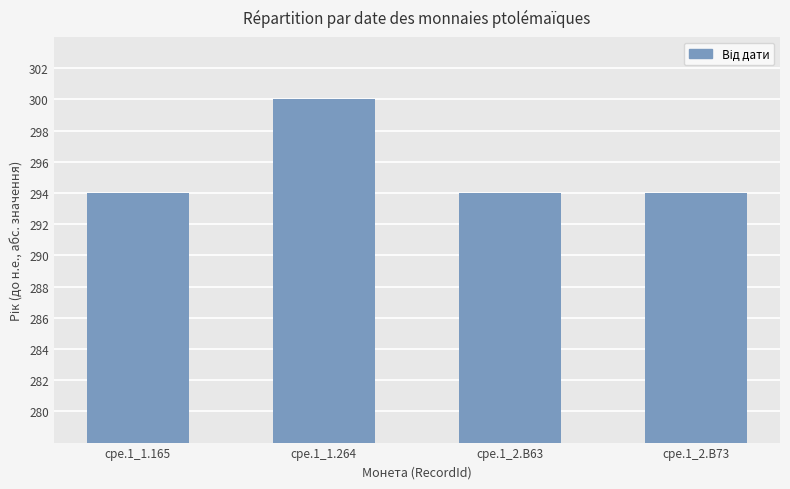

The value at cpe.1_2.B63 is 108. True or false?

False